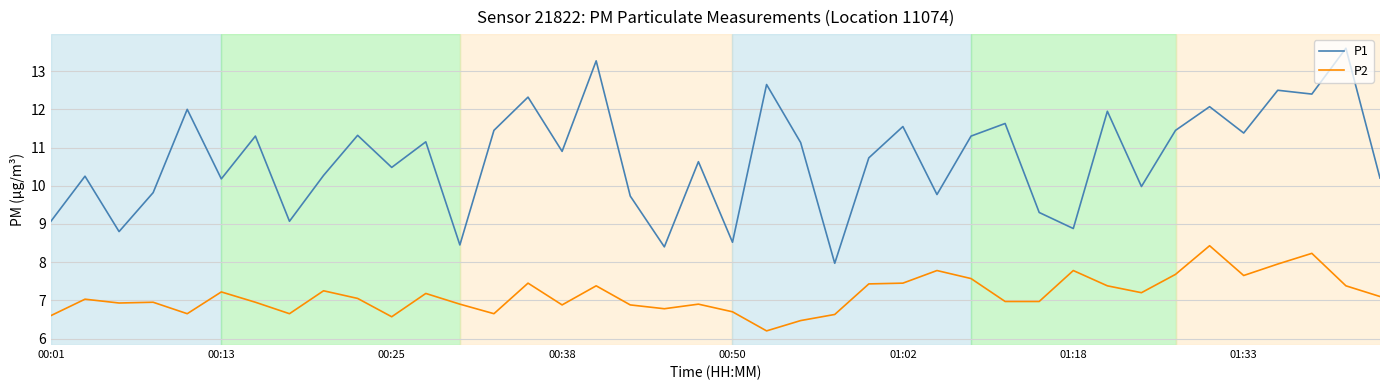

Which series has the largest total across all categories?

P1